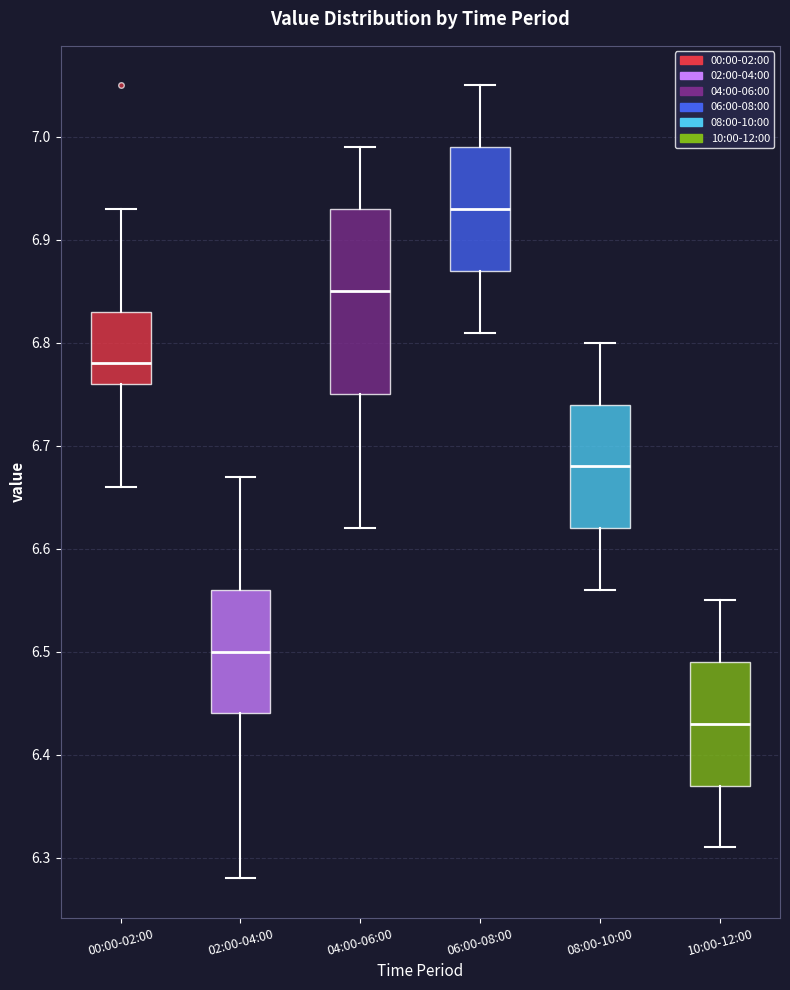

Reading left to right, transcribe this box plot: for each box, give where its median line is, the range the box spans, and where its two whiskers end, as read against the y-axis. The values are not printed on the chart, so give them approximately, as read against the axis.

00:00-02:00: median 6.78, box 6.76 to 6.83, whiskers 6.66 to 6.93
02:00-04:00: median 6.50, box 6.44 to 6.56, whiskers 6.28 to 6.67
04:00-06:00: median 6.85, box 6.75 to 6.93, whiskers 6.62 to 6.99
06:00-08:00: median 6.93, box 6.87 to 6.99, whiskers 6.81 to 7.05
08:00-10:00: median 6.68, box 6.62 to 6.74, whiskers 6.56 to 6.80
10:00-12:00: median 6.43, box 6.37 to 6.49, whiskers 6.31 to 6.55